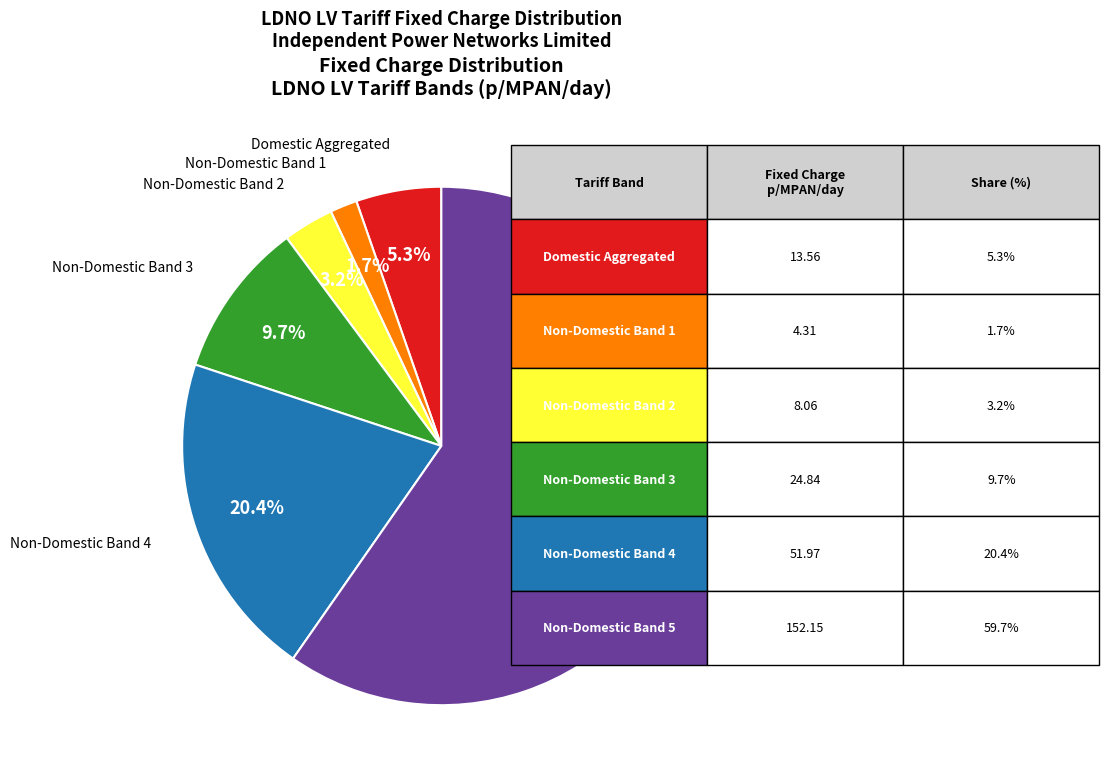

Does any single category account for the majority?

Yes